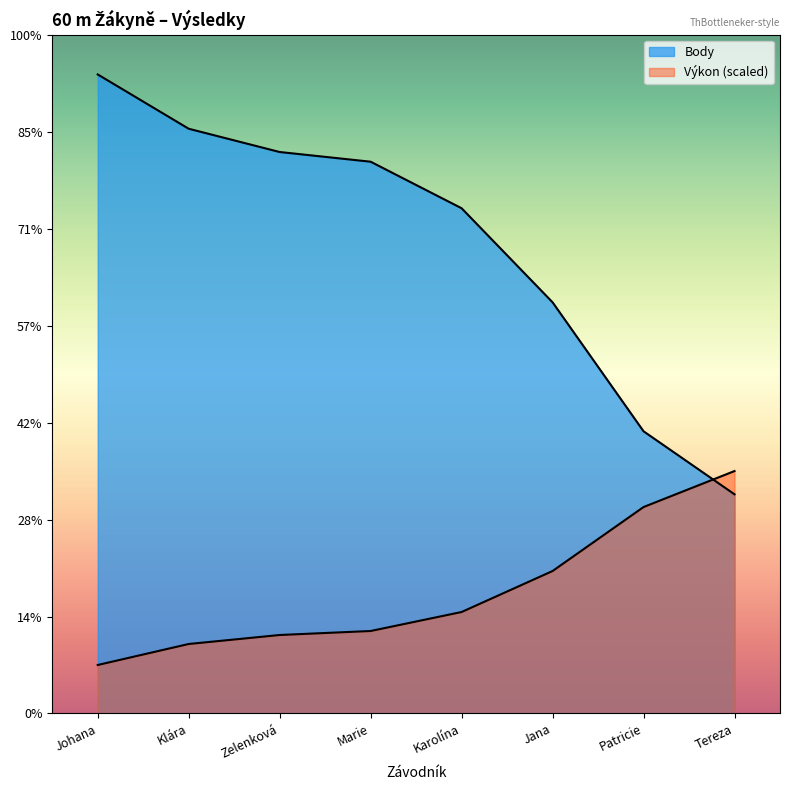

How many lines are shown in the chart?

2